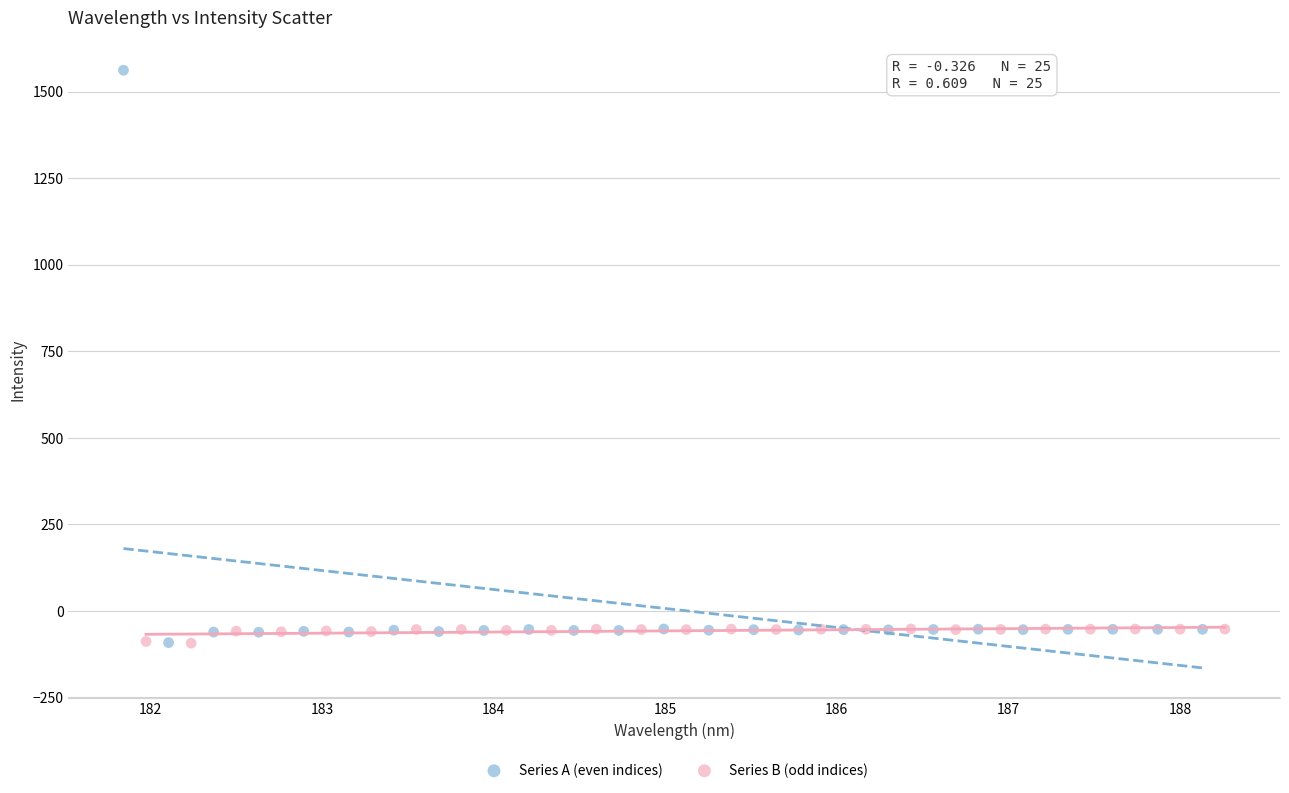

Which series has the largest Y range (max minus min)?

Series A (even indices)